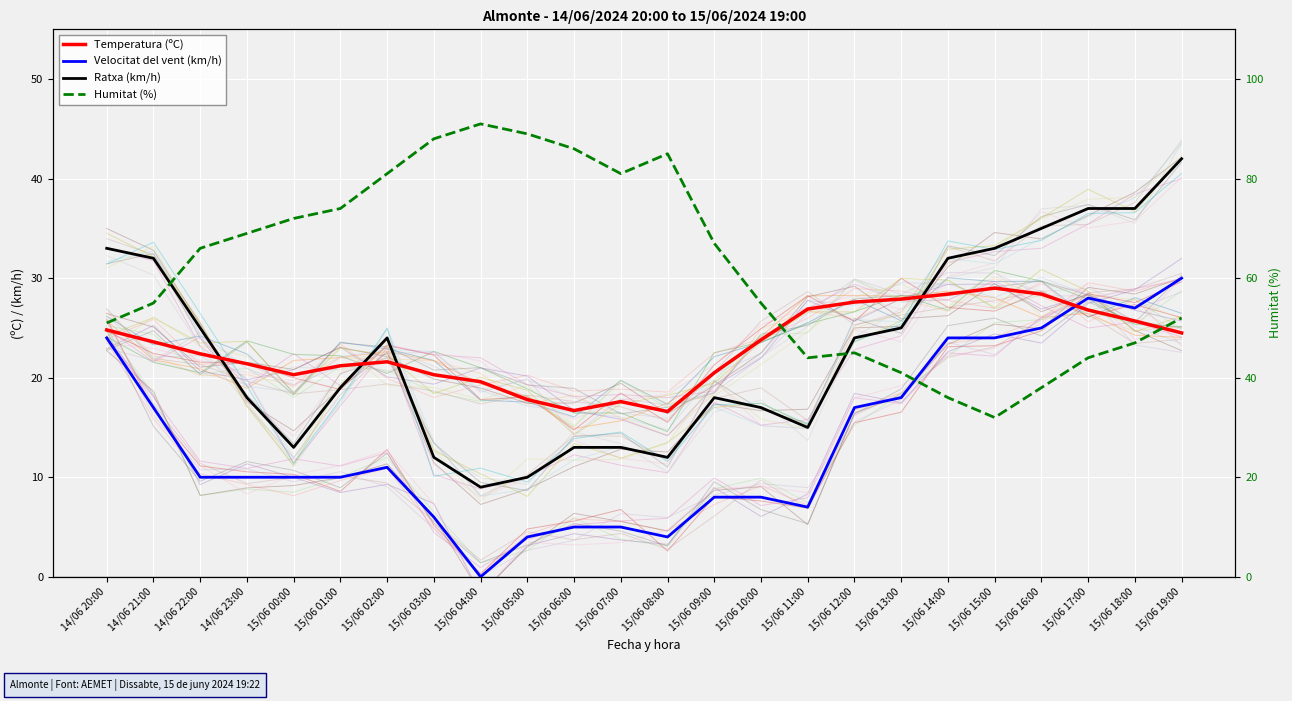

Where does the Velocitat del vent (km/h) series first go above 10?

14/06 20:00